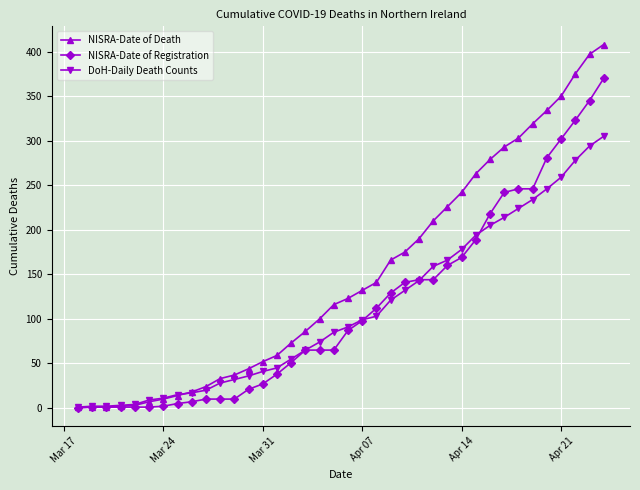

What is the value of the DoH-Daily Death Counts point at the 8th from the left?

15